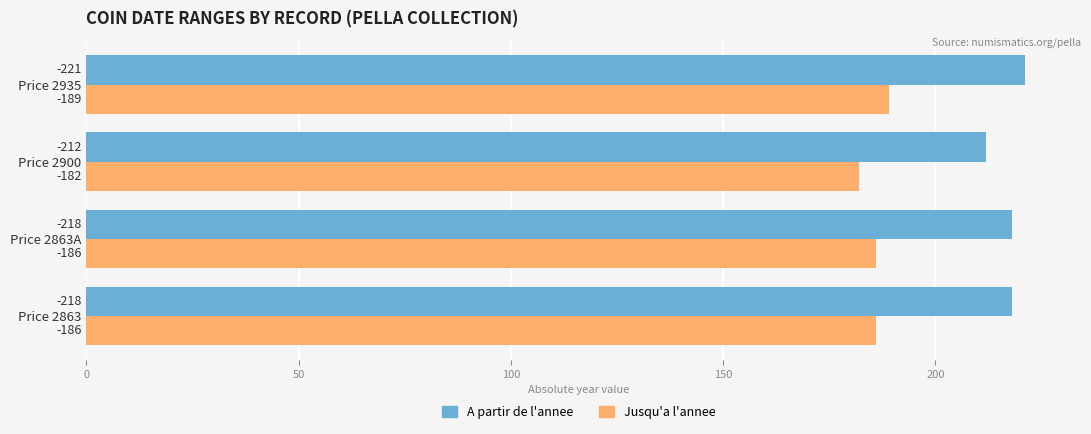

What are all the series names shown in the legend?

A partir de l'annee, Jusqu'a l'annee